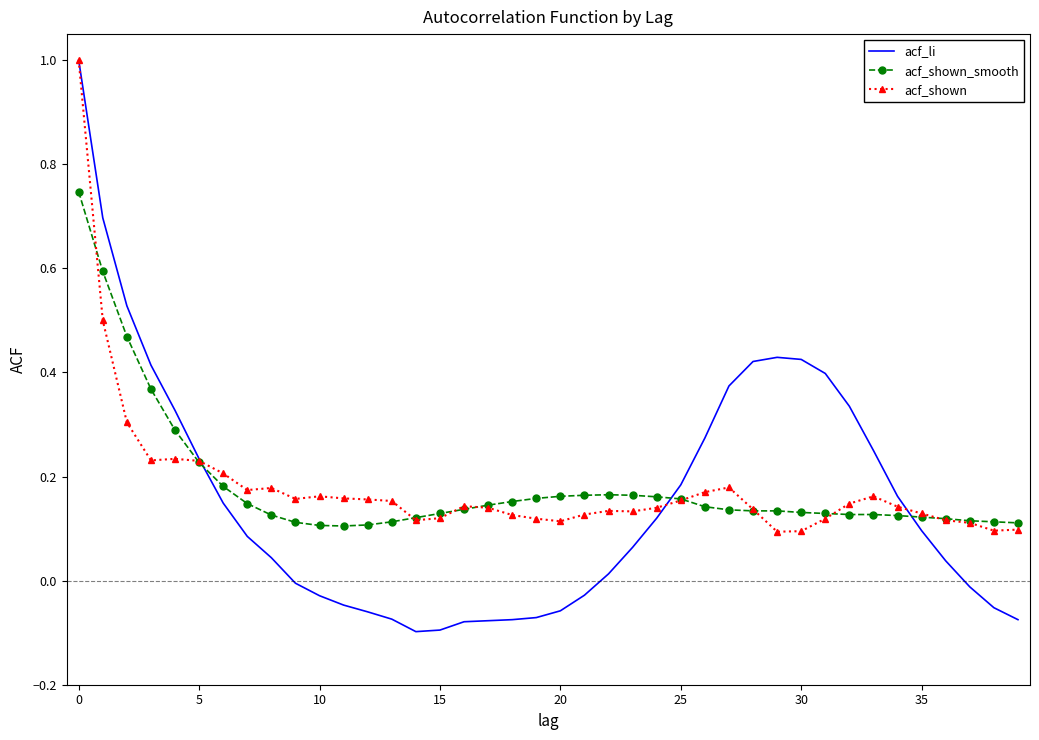

What is the greatest value displayed?

1.0